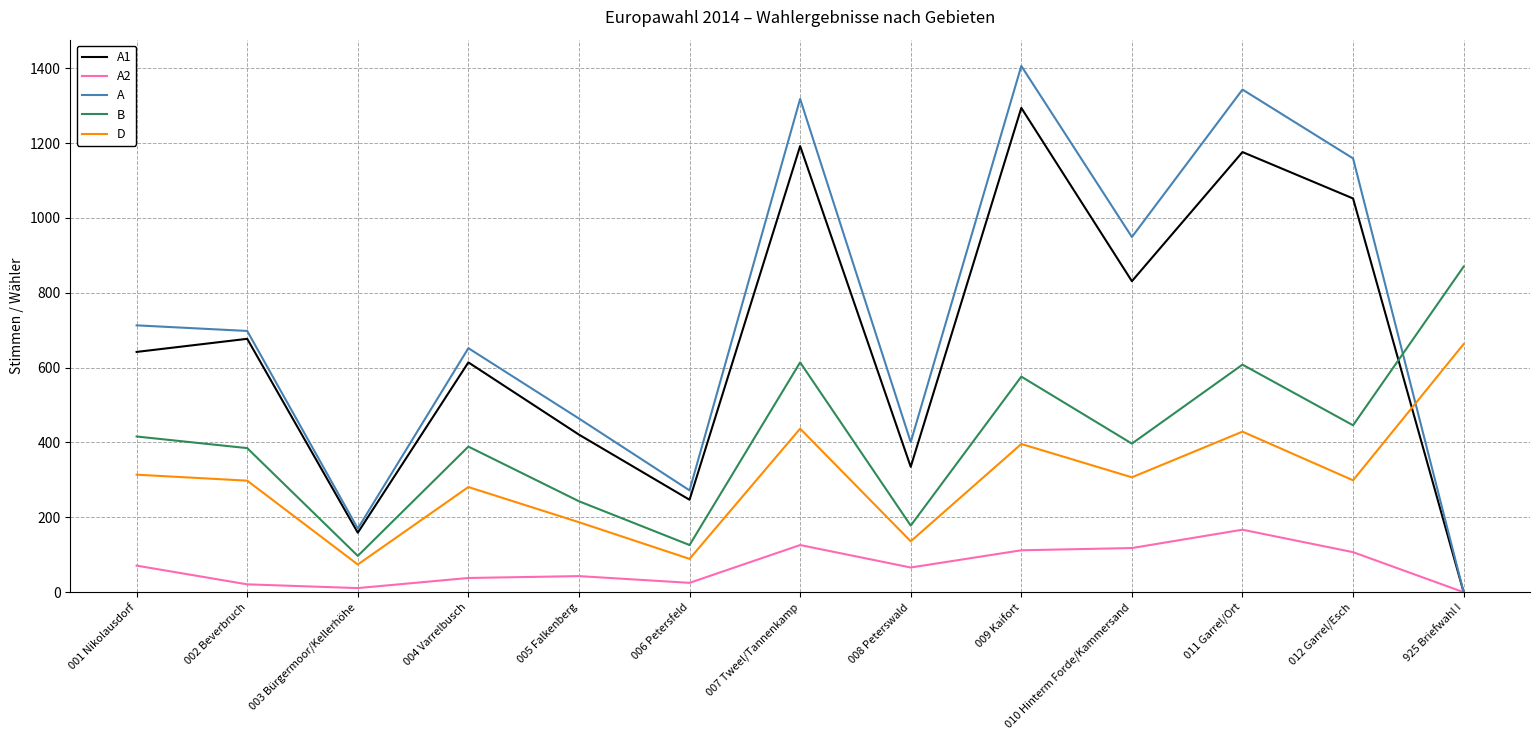

Which series ends up on top after the final intersection of A and B?

B